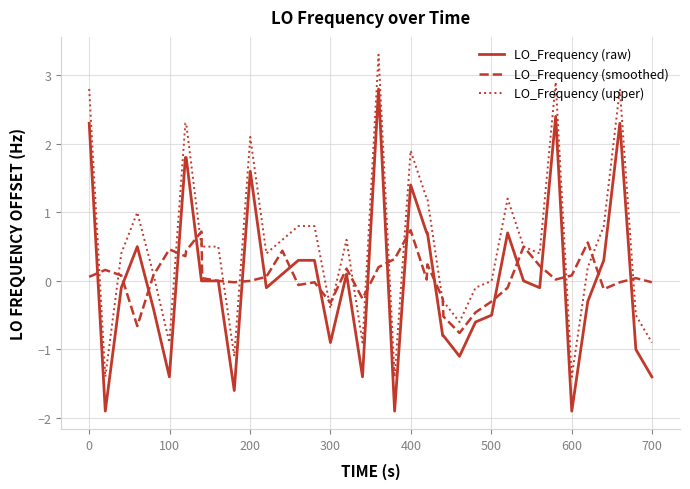

Which series has the largest total across all categories?

LO_Frequency (upper)